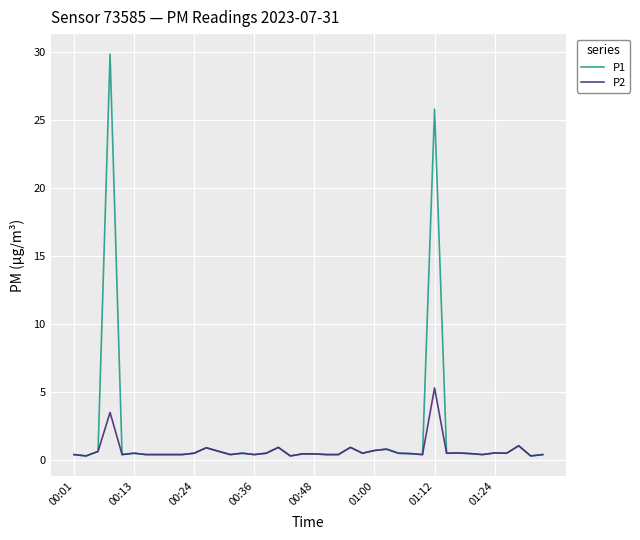

List the series in order of their peak value, lowest first.

P2, P1